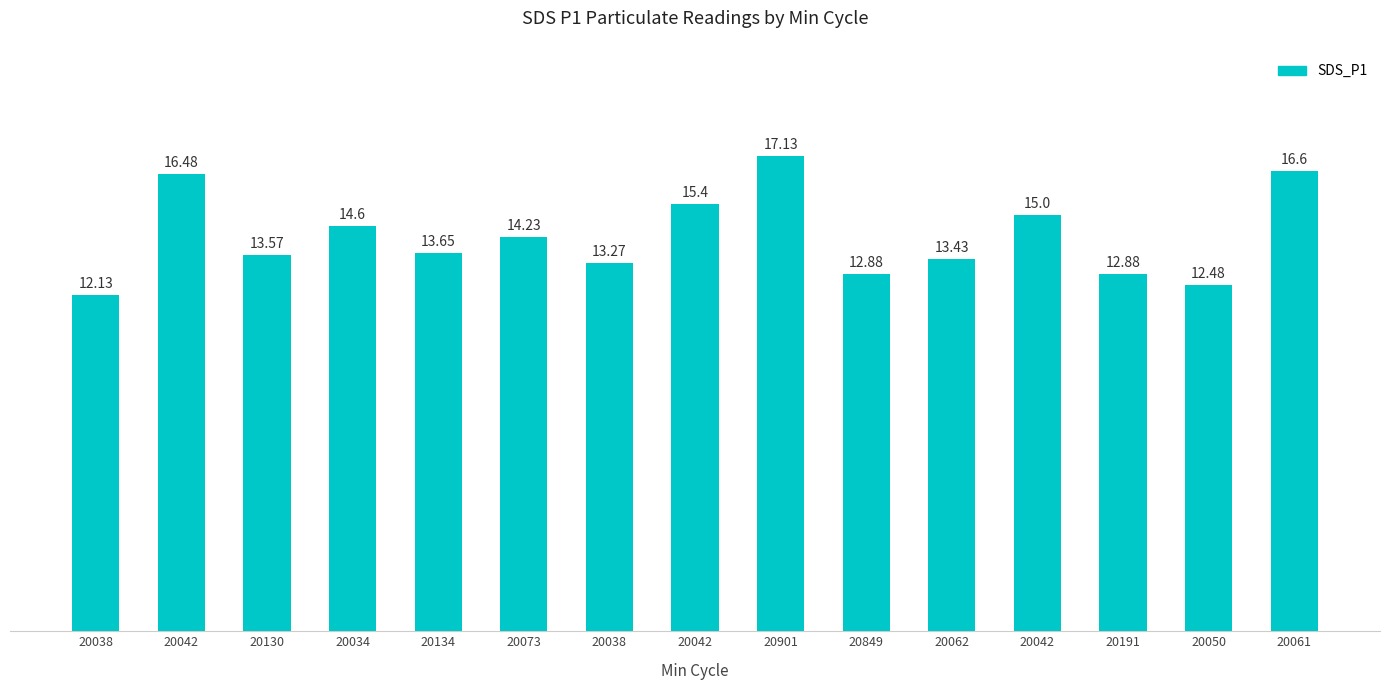

How many bars are there in total?

15